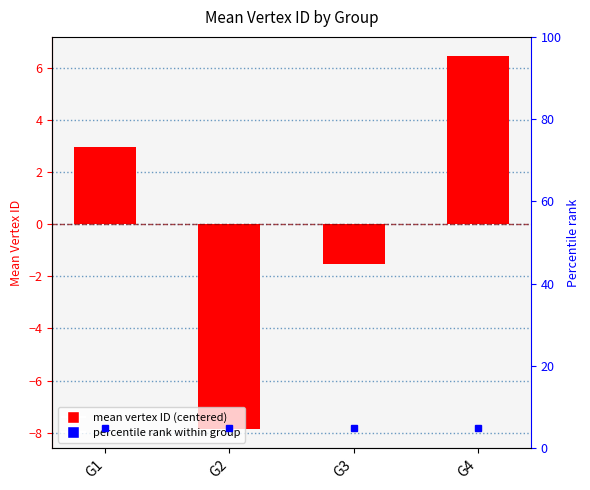

Which has a higher value, G1 or G4?

G4